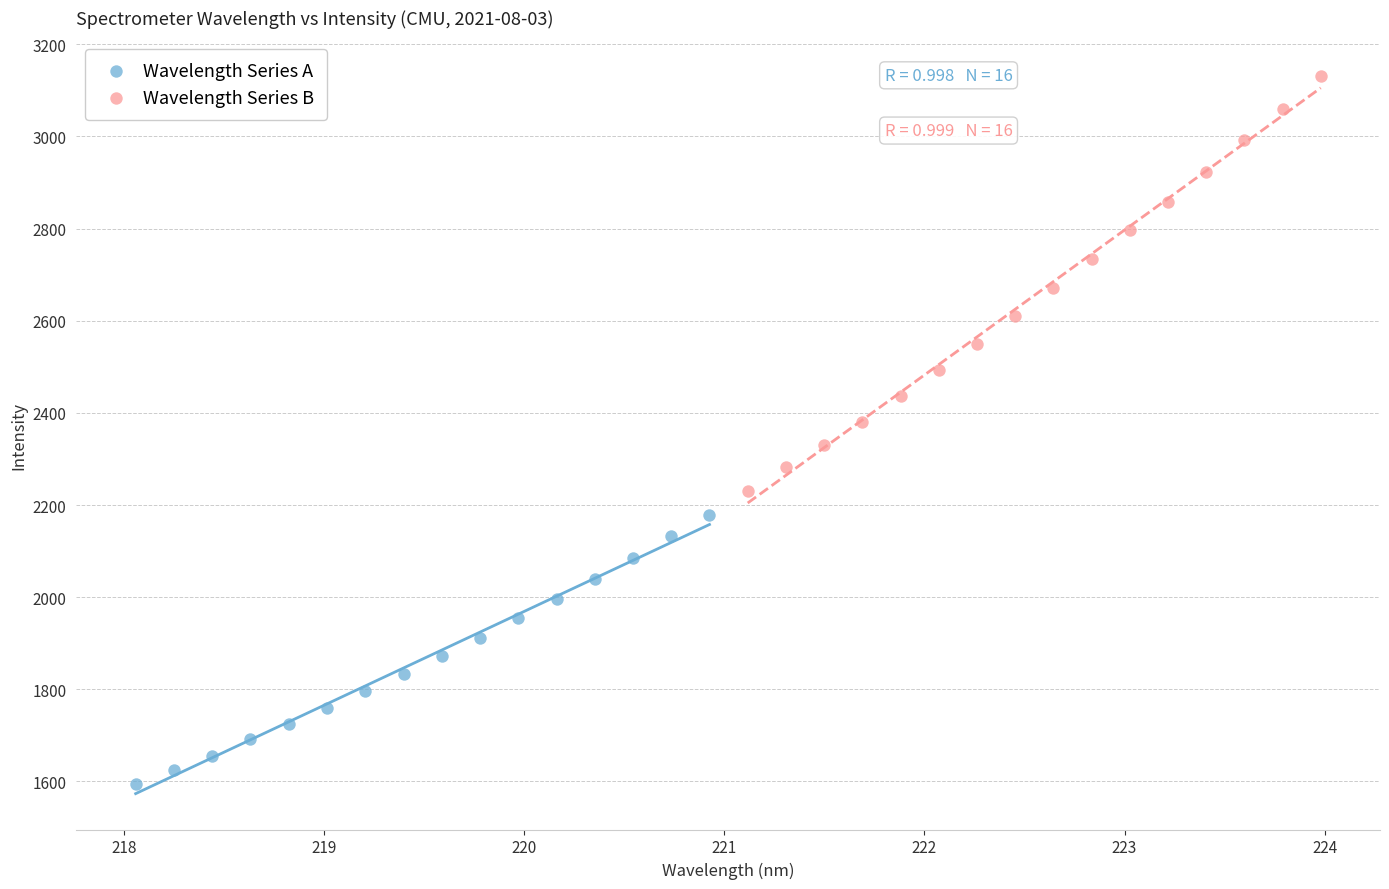

Which series reaches the maximum Y coordinate?

Wavelength Series B